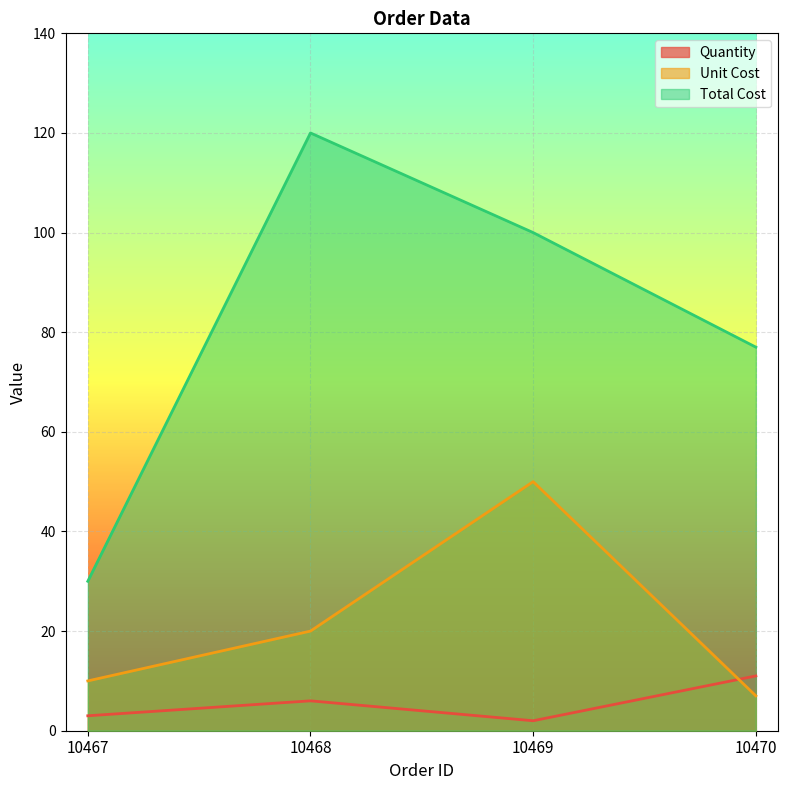

What is the value of the Quantity point at the 1st from the left?

3